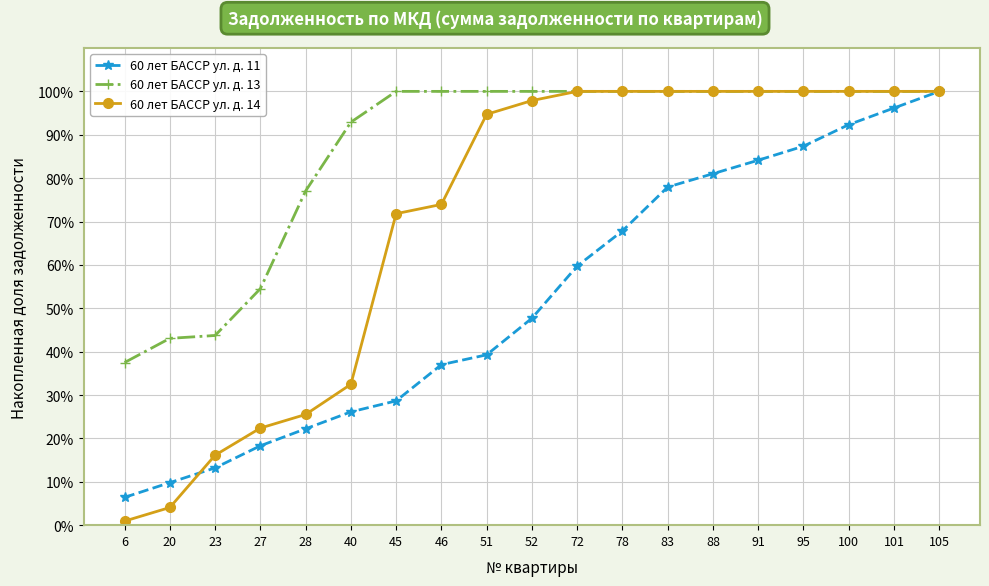

True or false: 60 лет БАССР ул. д. 11 has a value of 7.1 at 45.

False